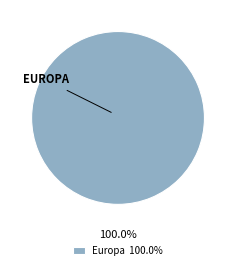

What is the majority slice?

Europa 100.0%